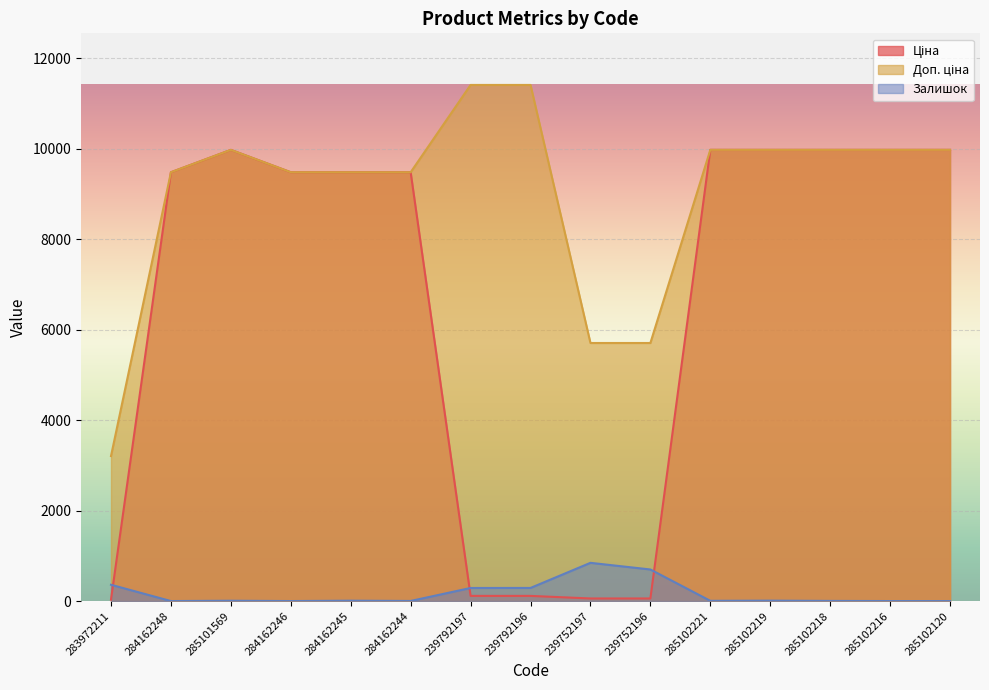

What is the spread (max minus min) of values at 285102120?

9975.0